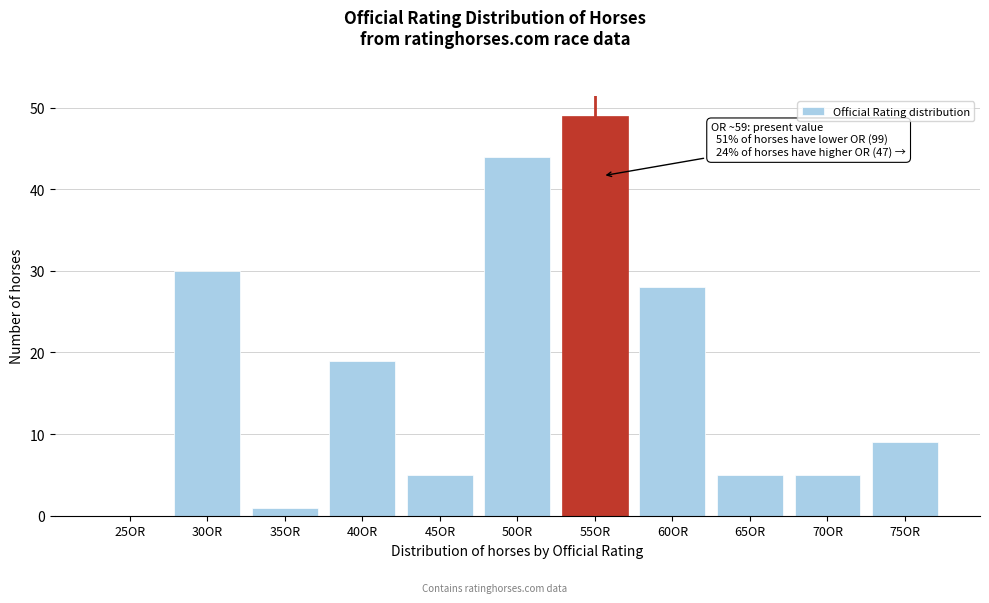

Reading right to left, transcribe all the data shown in this chart.

75OR=9	70OR=5	65OR=5	60OR=28	55OR=49	50OR=44	45OR=5	40OR=19	35OR=1	30OR=30	25OR=0